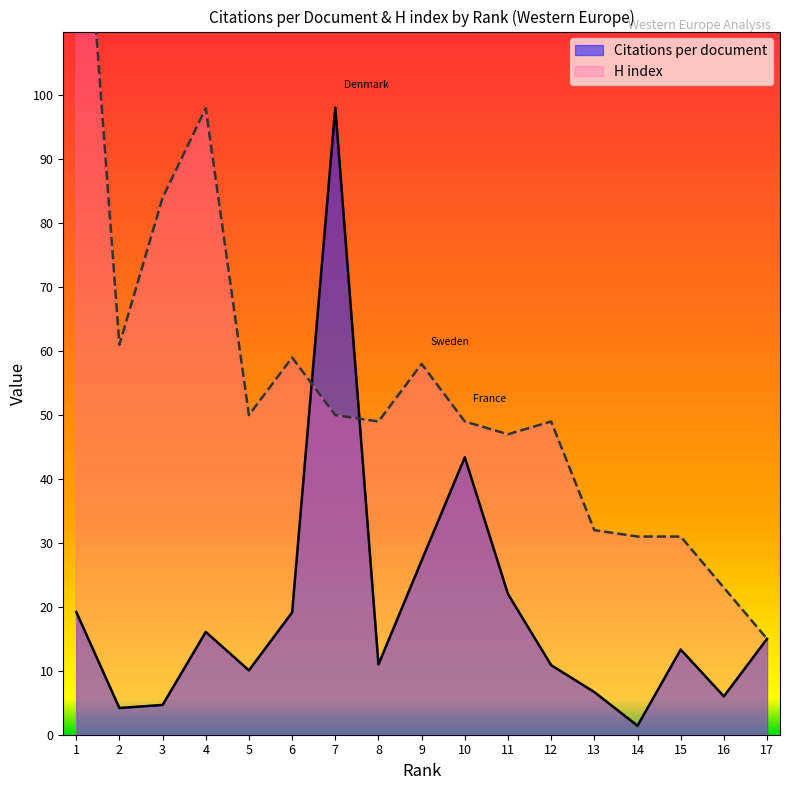

How many data points in H index are above 49?

8